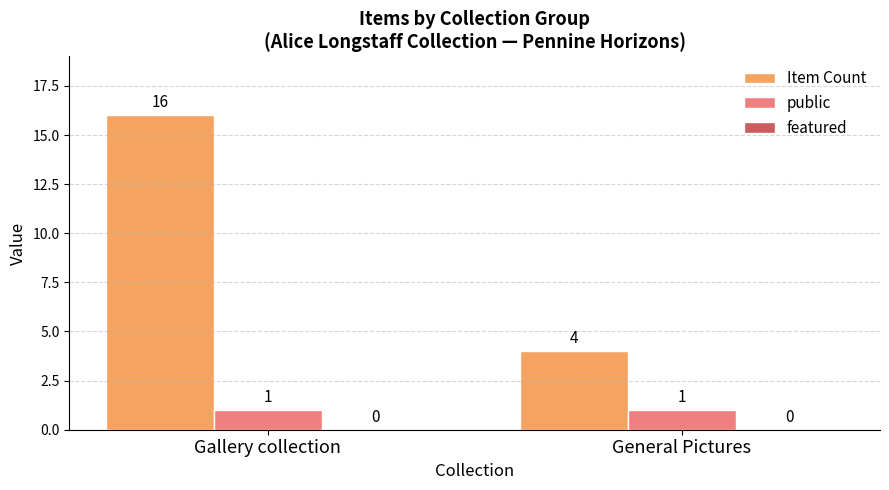

What is the difference between the highest and lowest values at General Pictures?

3